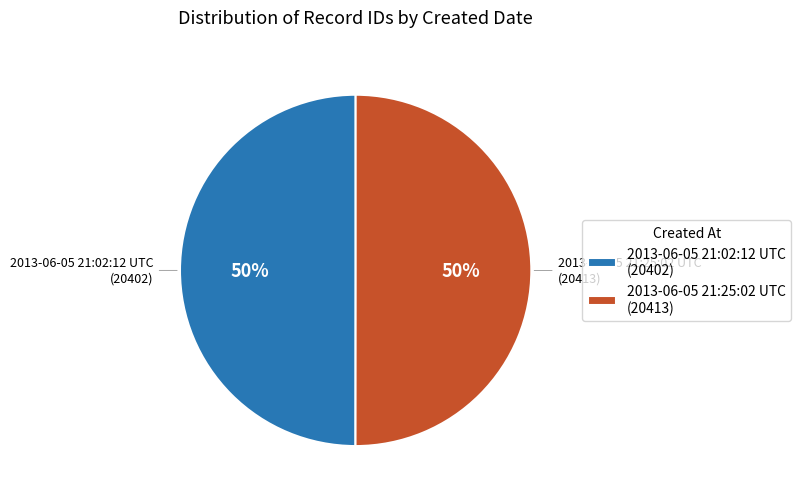

What is the ratio of the value at 2013-06-05 21:02:12 UTC (20402) to the value at 2013-06-05 21:25:02 UTC (20413)?

1.0